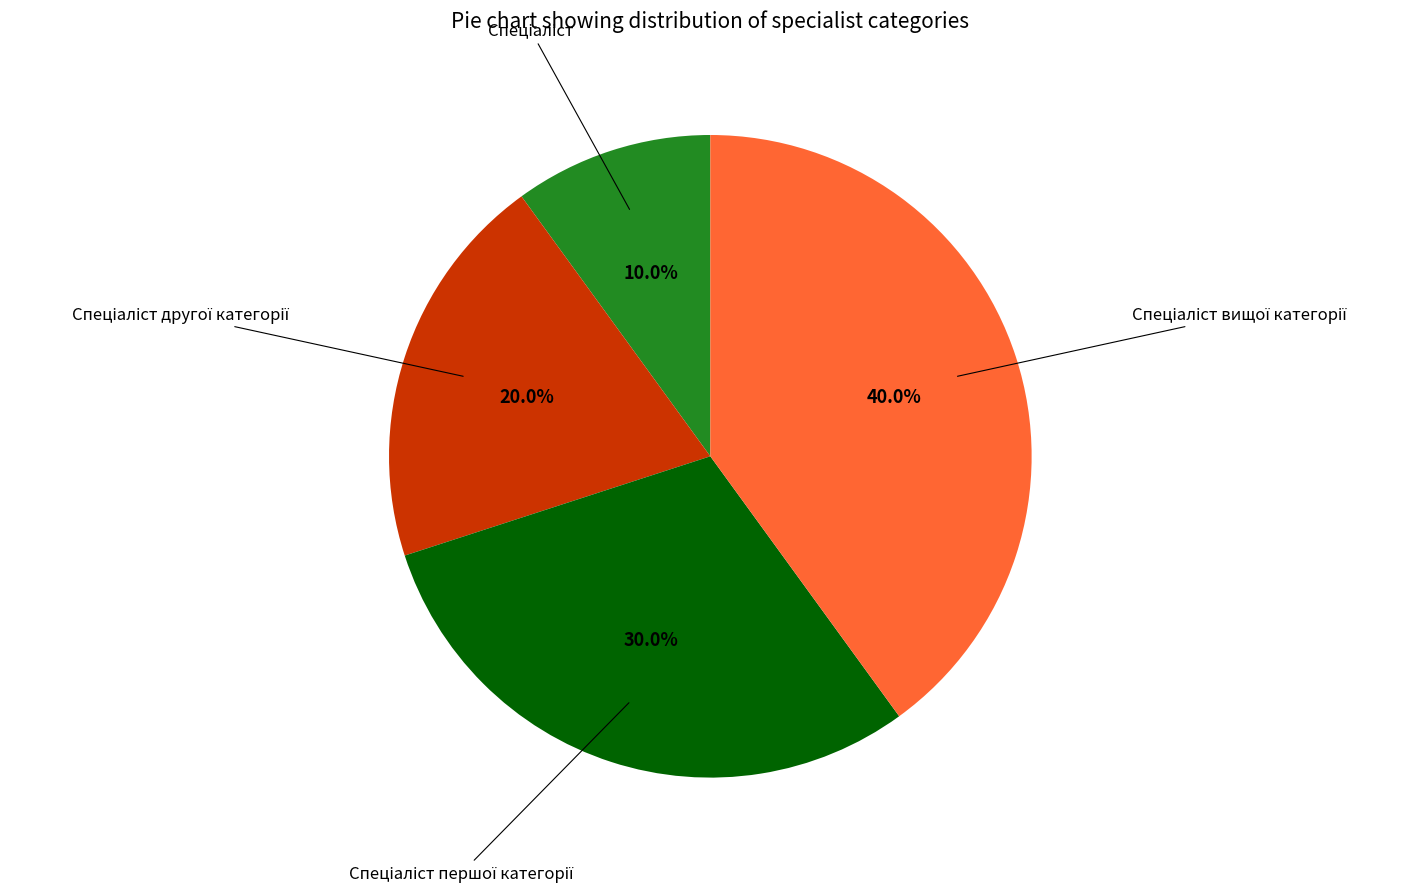

Is there a majority slice in this chart?

No